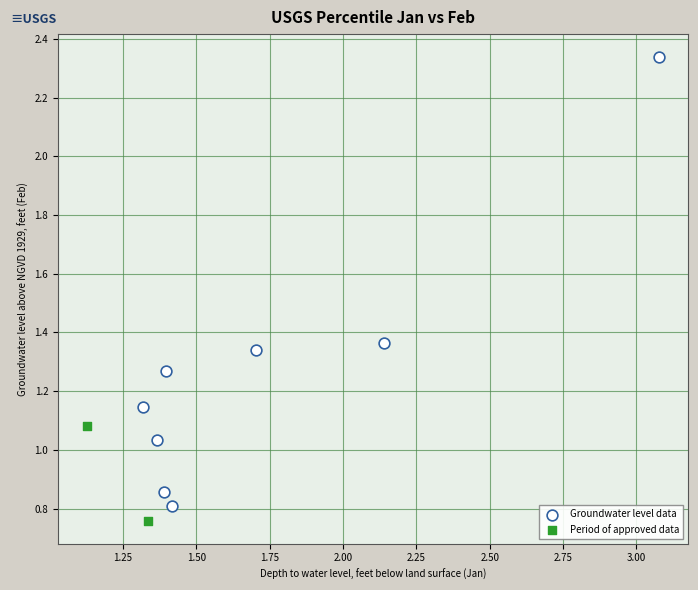

What are all the series names shown in the legend?

Groundwater level data, Period of approved data